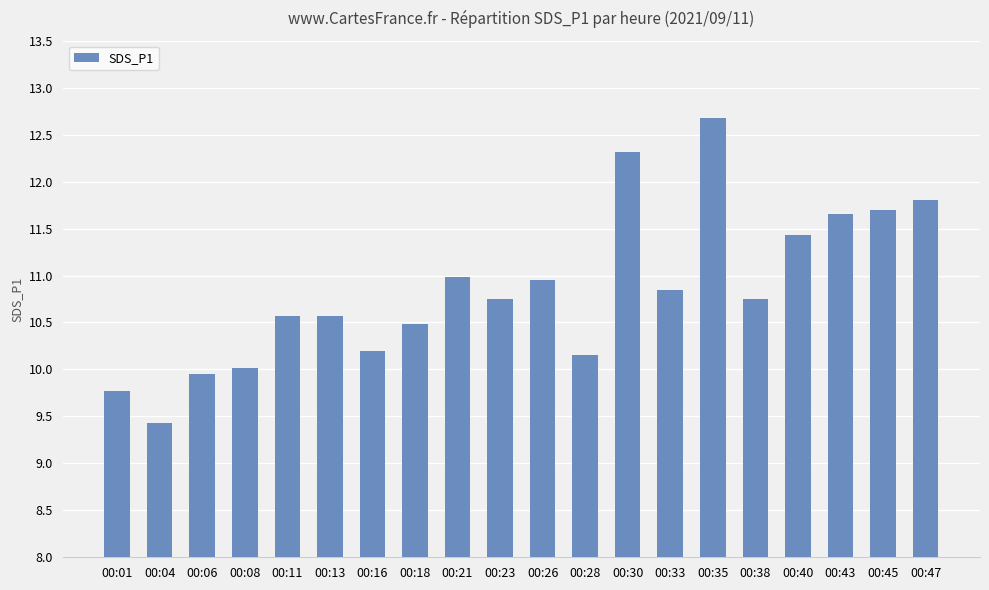

What is the sum of the values at 00:23 and 00:43?

22.4